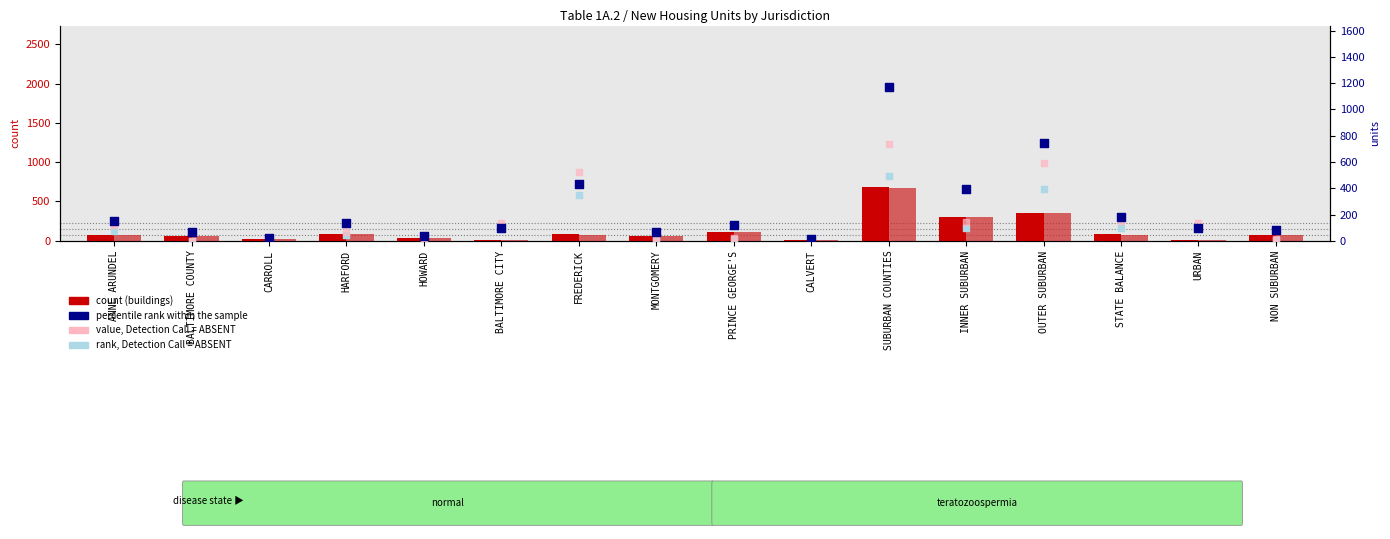

Which series contains the lowest Y value?

multifamily units (rank, Detection Call=ABSENT)